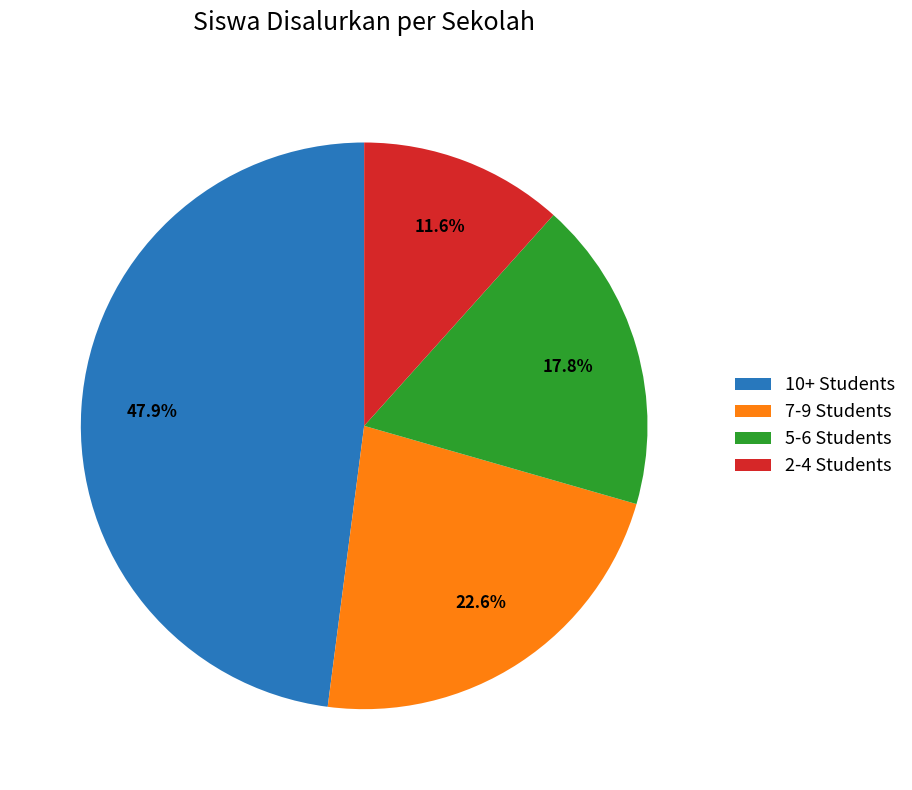

How much of the chart is everything except 7-9 Students?

77.4%